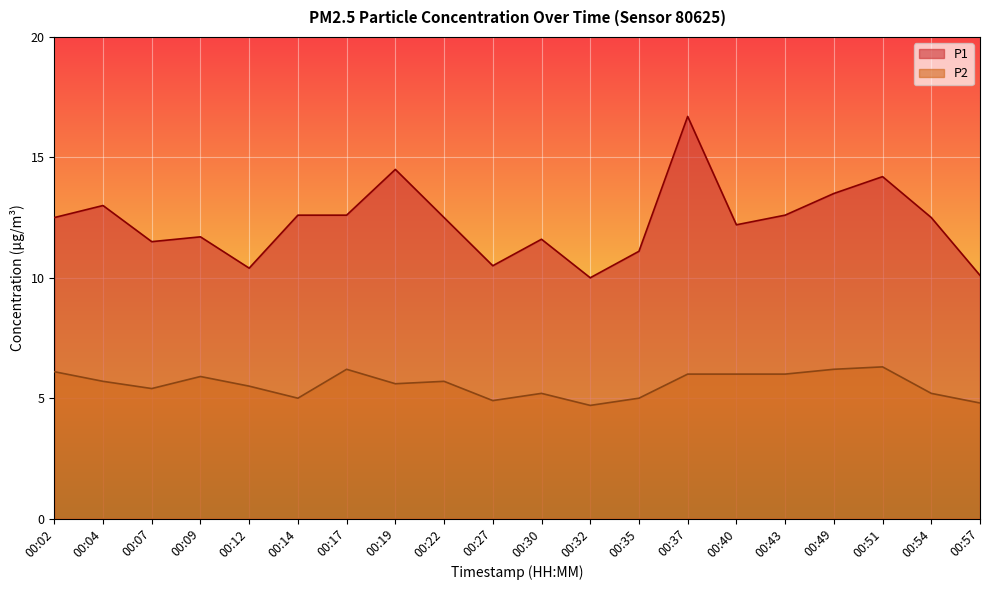

How many interior local peaks does the P1 series have?

6